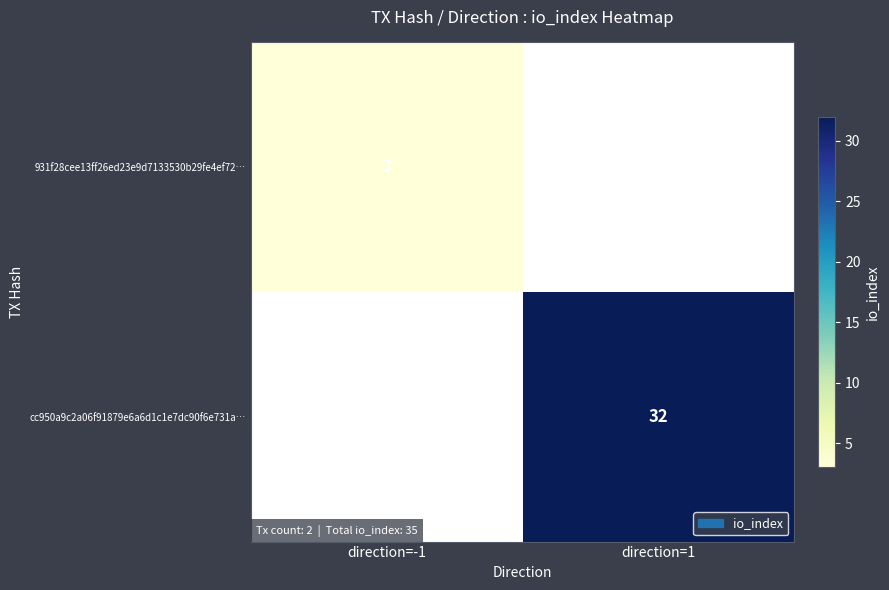

Is it true that 931f28cee13ff26ed23e9d7133530b29fe4ef72… equals 3 at direction=-1?

True